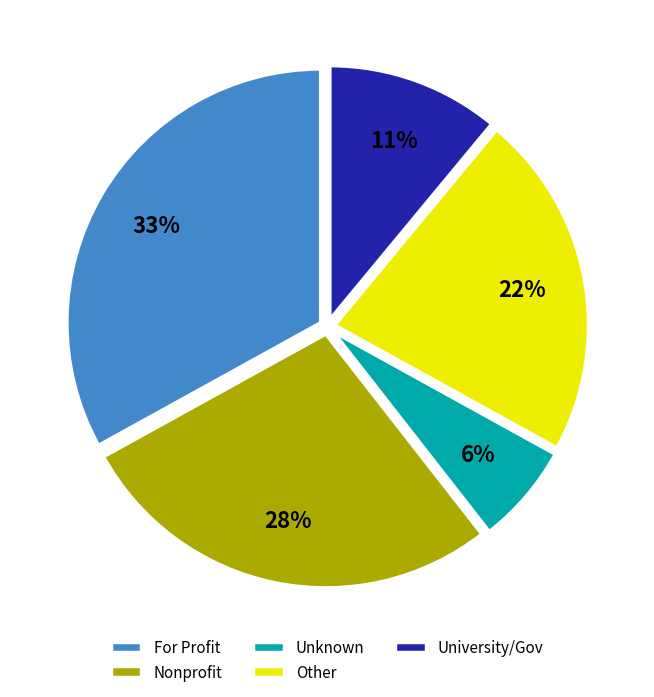

Rank the categories by value from lowest to highest.

Unknown, University/Gov, Other, Nonprofit, For Profit